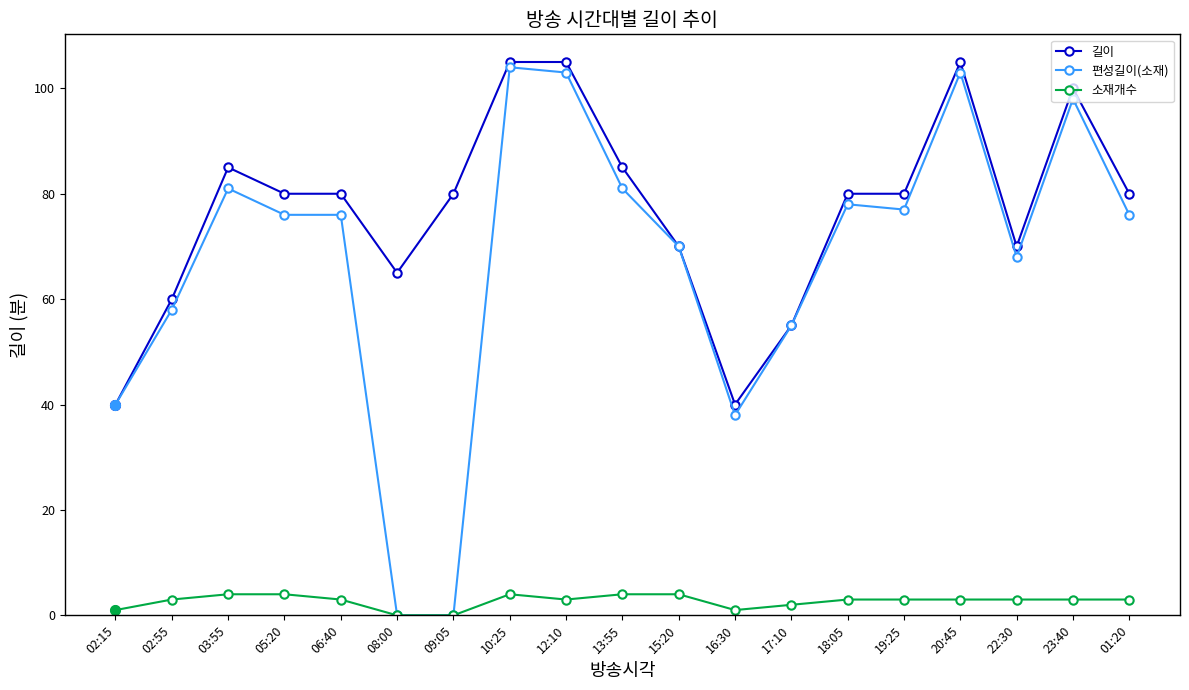

What is the approximate value of 길이 at 19:25, to the nearest 5?

80